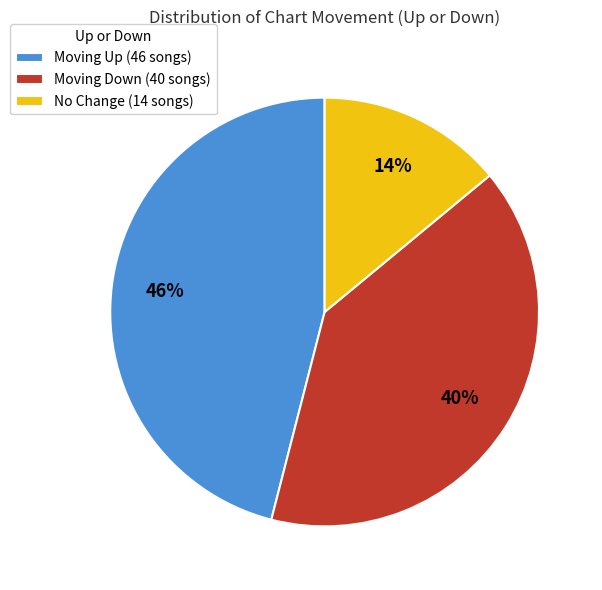

Is there a majority slice in this chart?

No